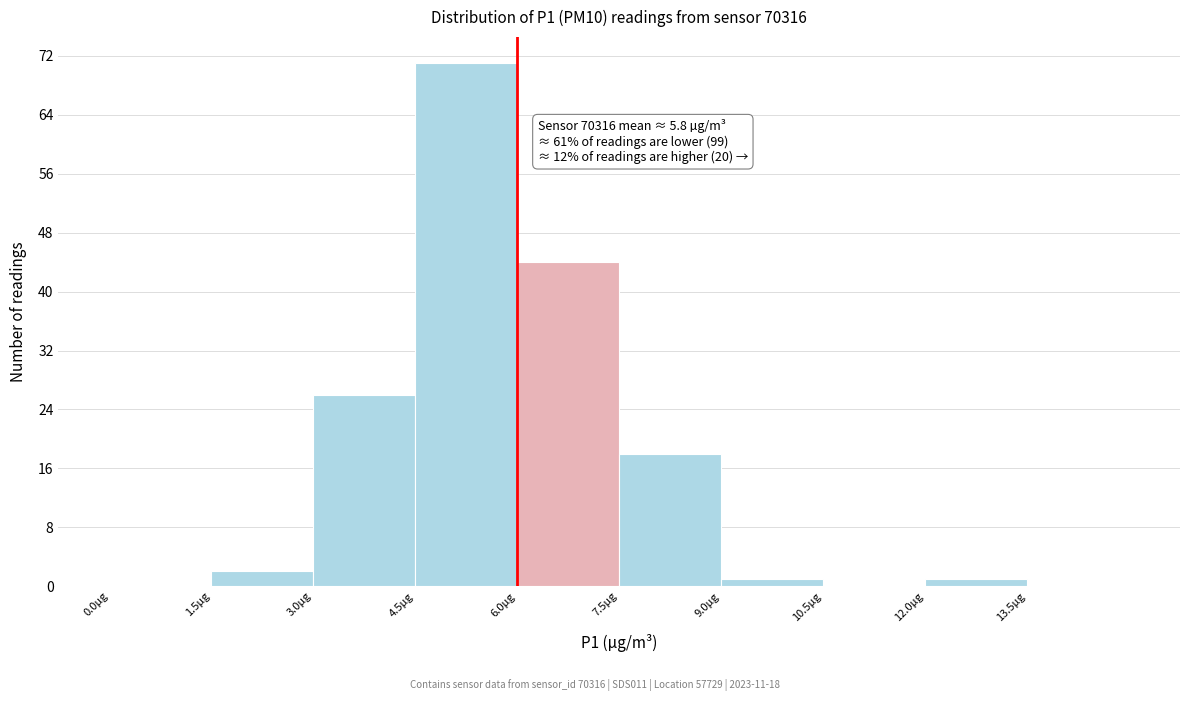

Over which range of the x-axis is the bar tallest?

4.5 to 6.0